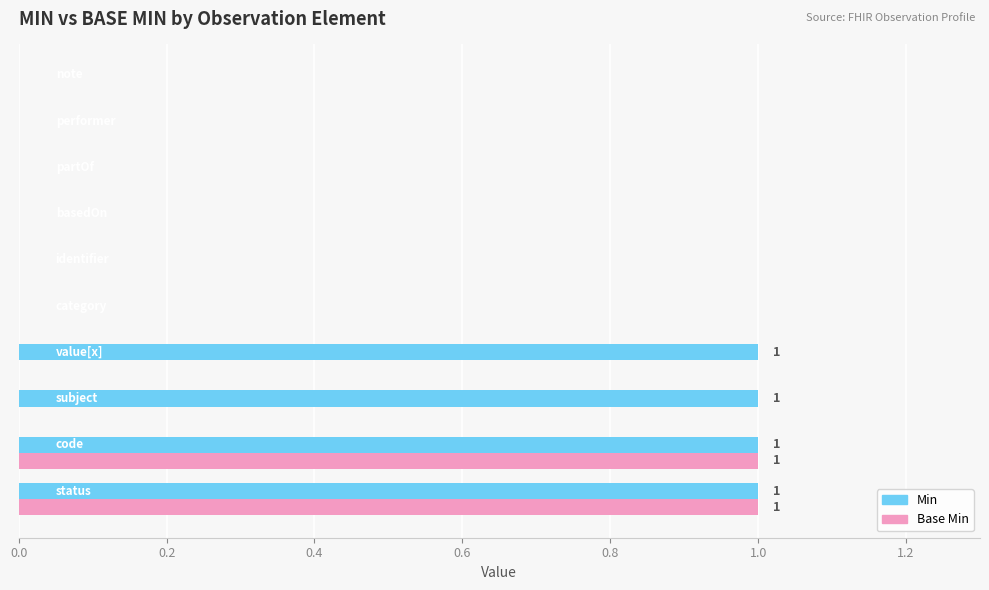

What are all the series names shown in the legend?

Min, Base Min